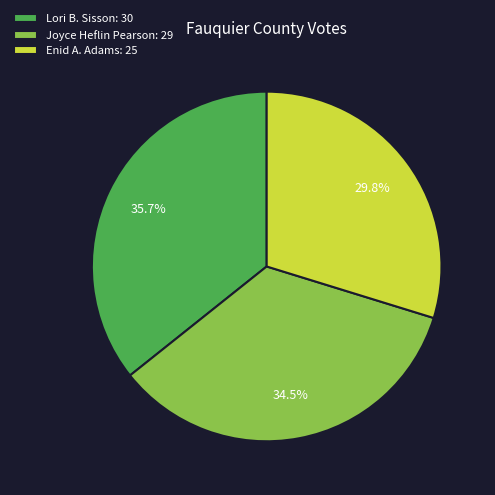

Rank the categories by value from lowest to highest.

Enid A. Adams: 25, Joyce Heflin Pearson: 29, Lori B. Sisson: 30